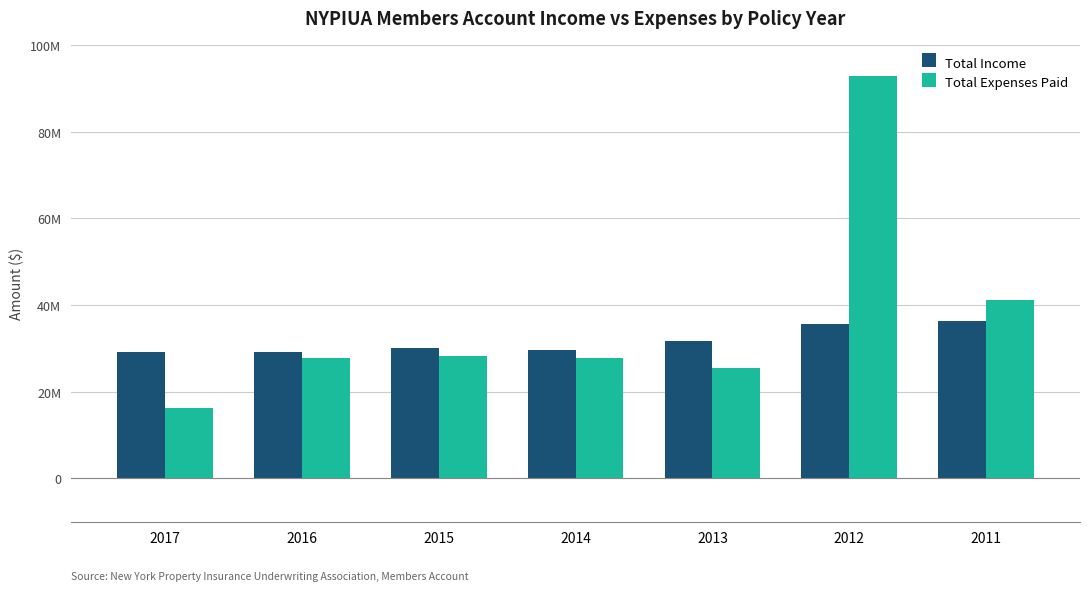

Rank the series at 2013 from lowest to highest value.

Total Expenses Paid, Total Income